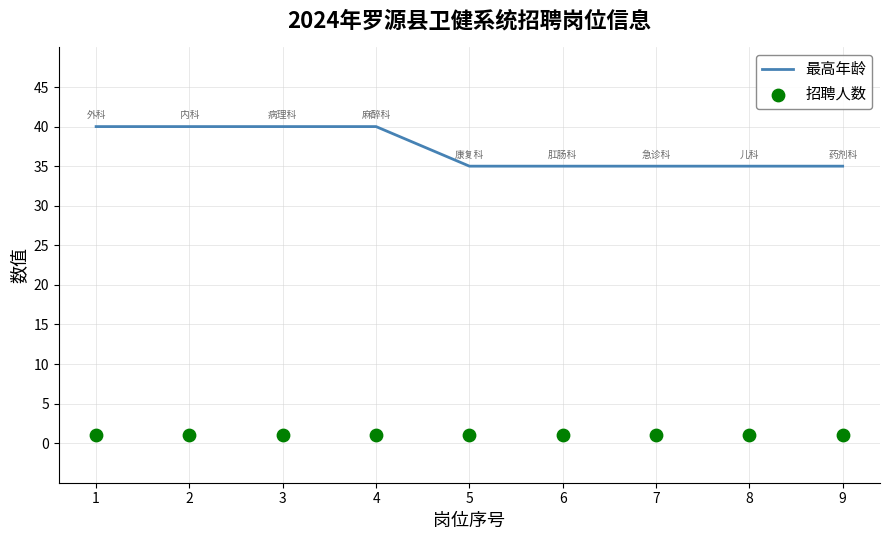

What is the total value across all series at 2?

41